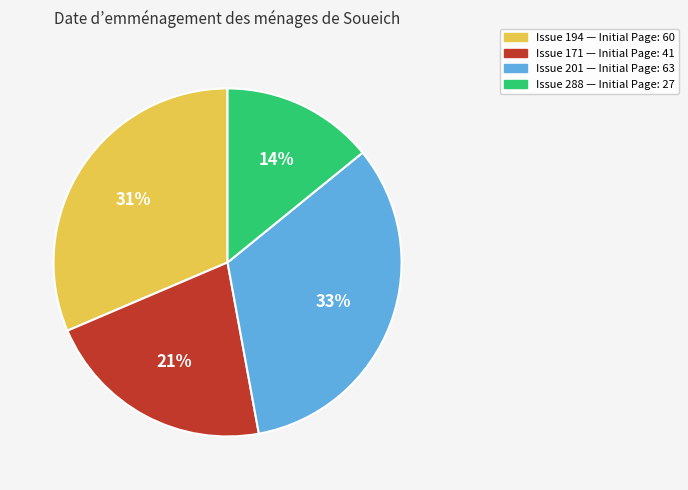

To the nearest percent, what is the average slice percentage?

25%